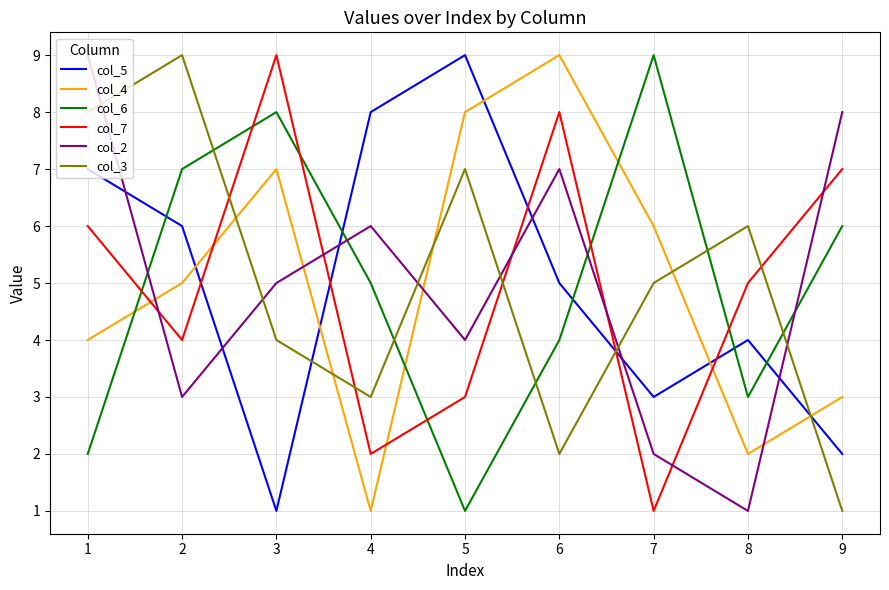

Does the chart display data point markers on the line(s)?

No